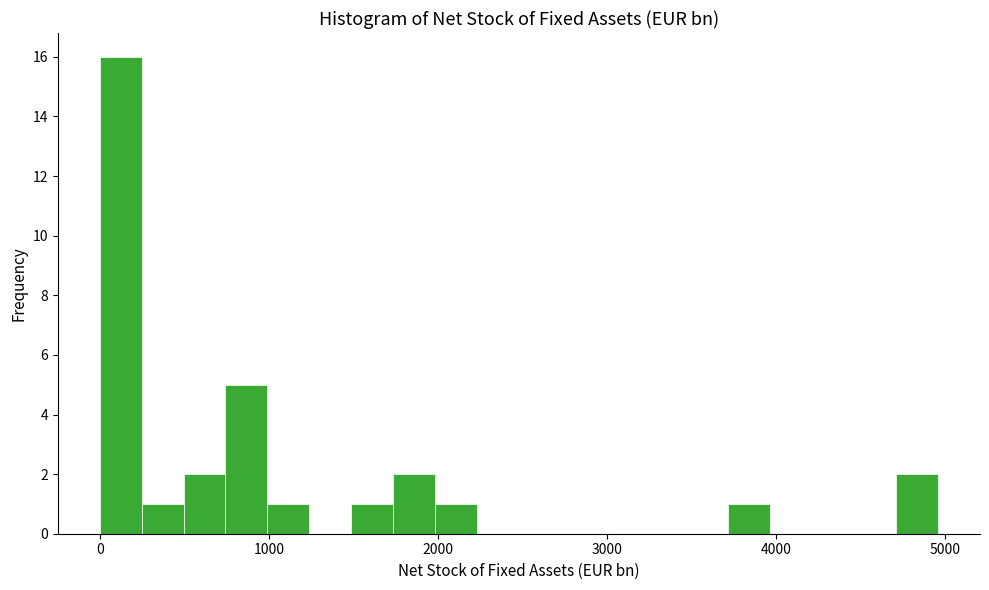

Read against the x-axis, roughly where is the centre of the tallest bar?

100